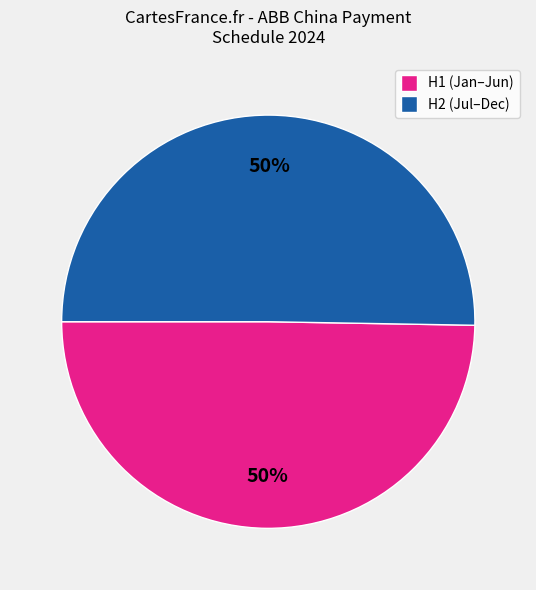

To the nearest percent, what is the average slice percentage?

50%